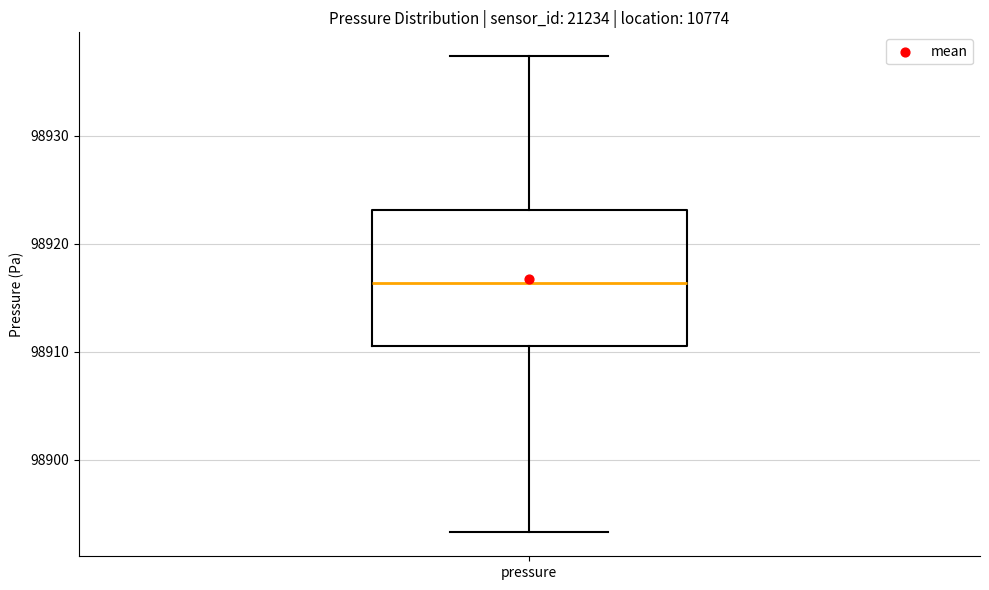

Read this box plot against the y-axis: the position of the median line, the range covered by the box, and the ends of both whiskers. The values are not printed on the chart, so give them approximately, as read against the axis.

median 98916, box 98911 to 98923, whiskers 98893 to 98937